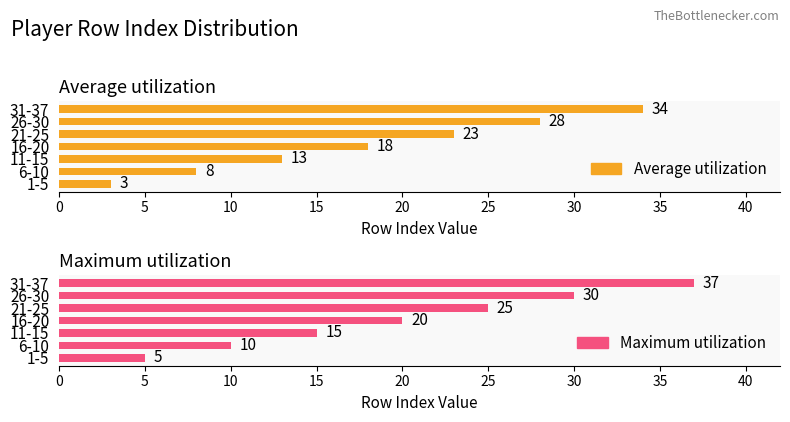

What is the total value across all series at 11-15?

28